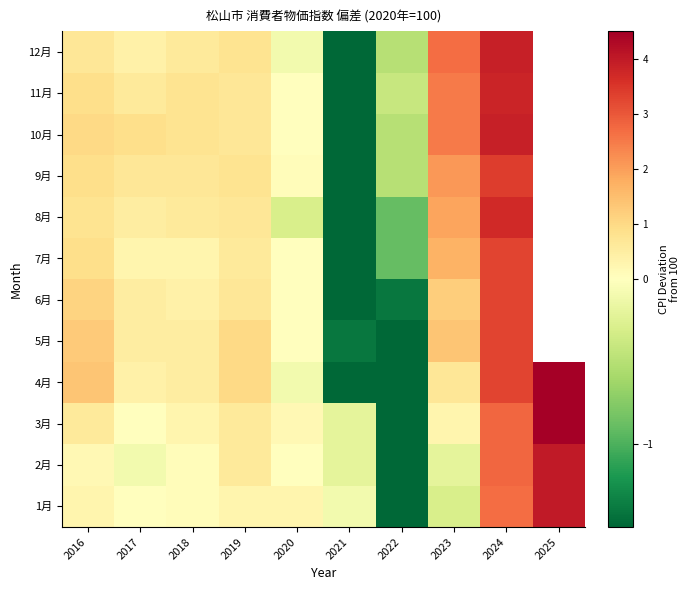

Rank the series by their maximum value, from highest to lowest.

3月, 4月, 1月, 2月, 10月, 12月, 11月, 8月, 9月, 5月, 6月, 7月